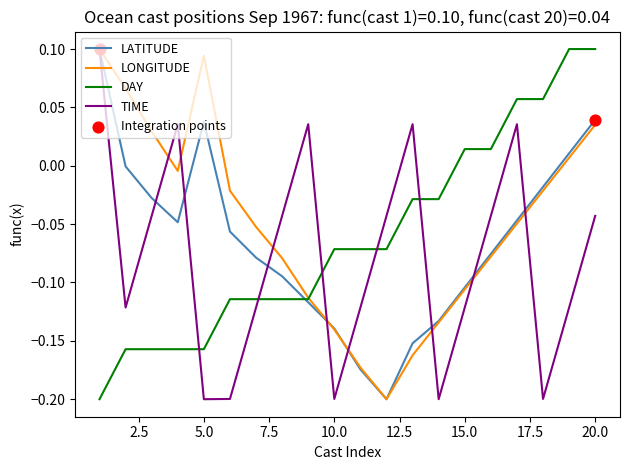

Which series has the largest total across all categories?

LONGITUDE